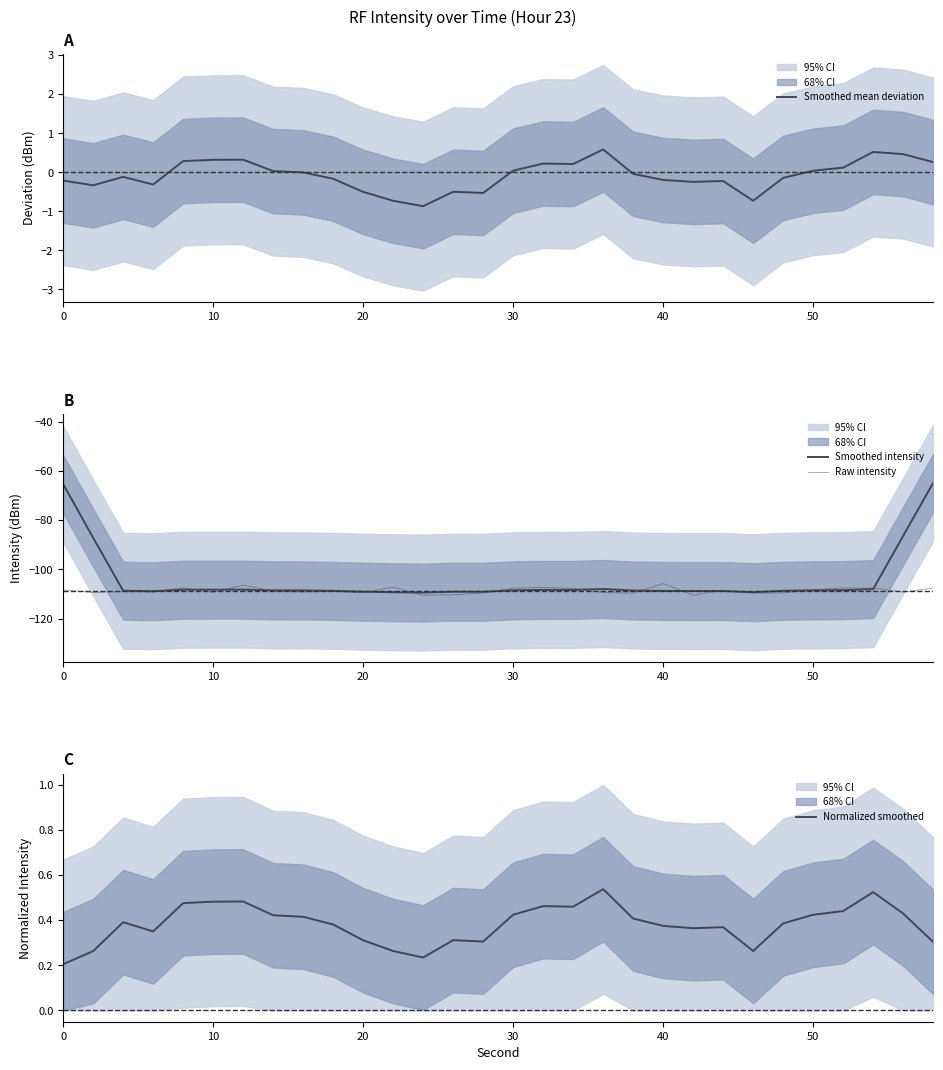

True or false: Smoothed mean deviation has a value of 0.3 at 10.

True